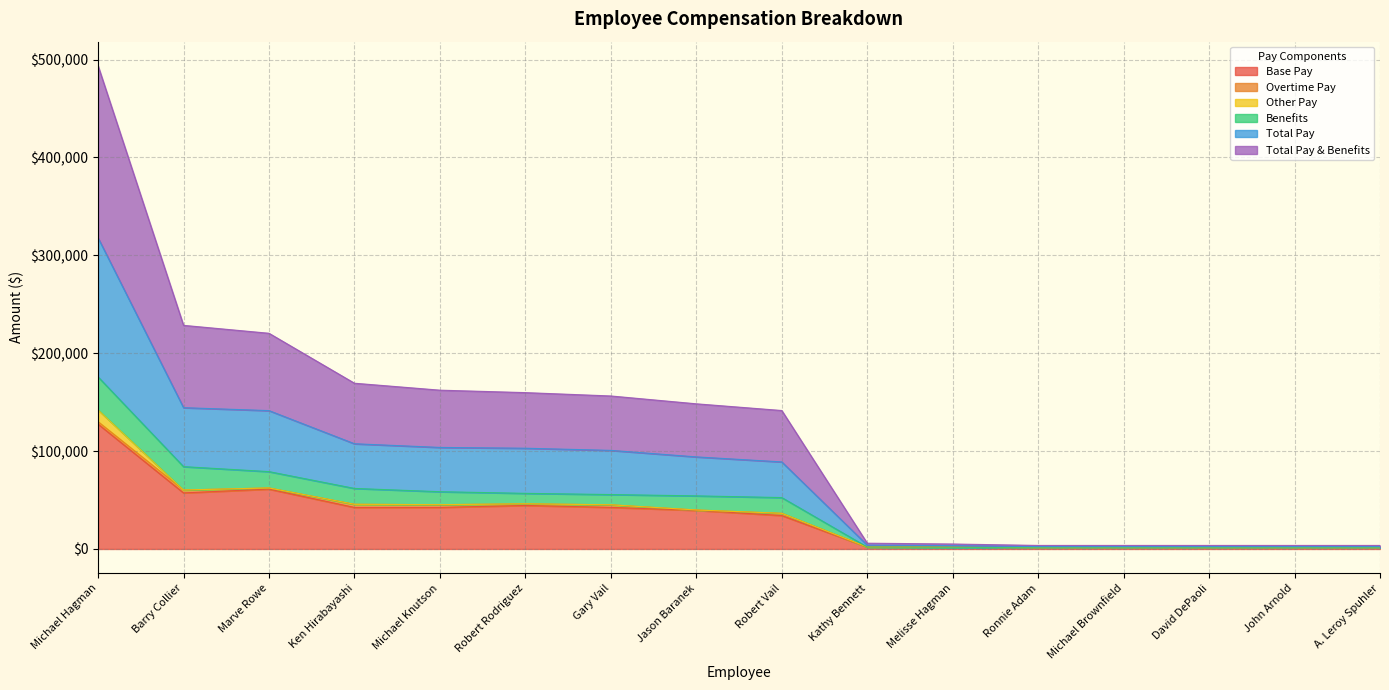

At which label does Total Pay first exceed 39826?

Michael Hagman